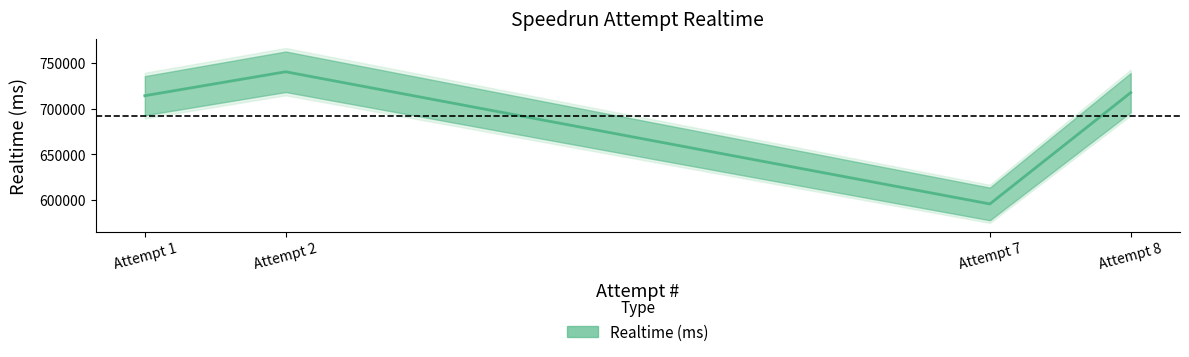

What is the change in value from Attempt 2 to Attempt 7?

-144805